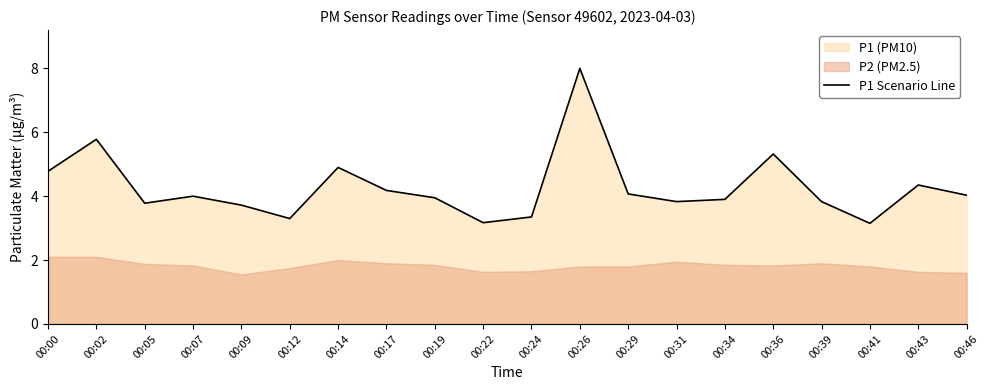

The value of P1 Scenario Line at 00:14 is 4.9. True or false?

True